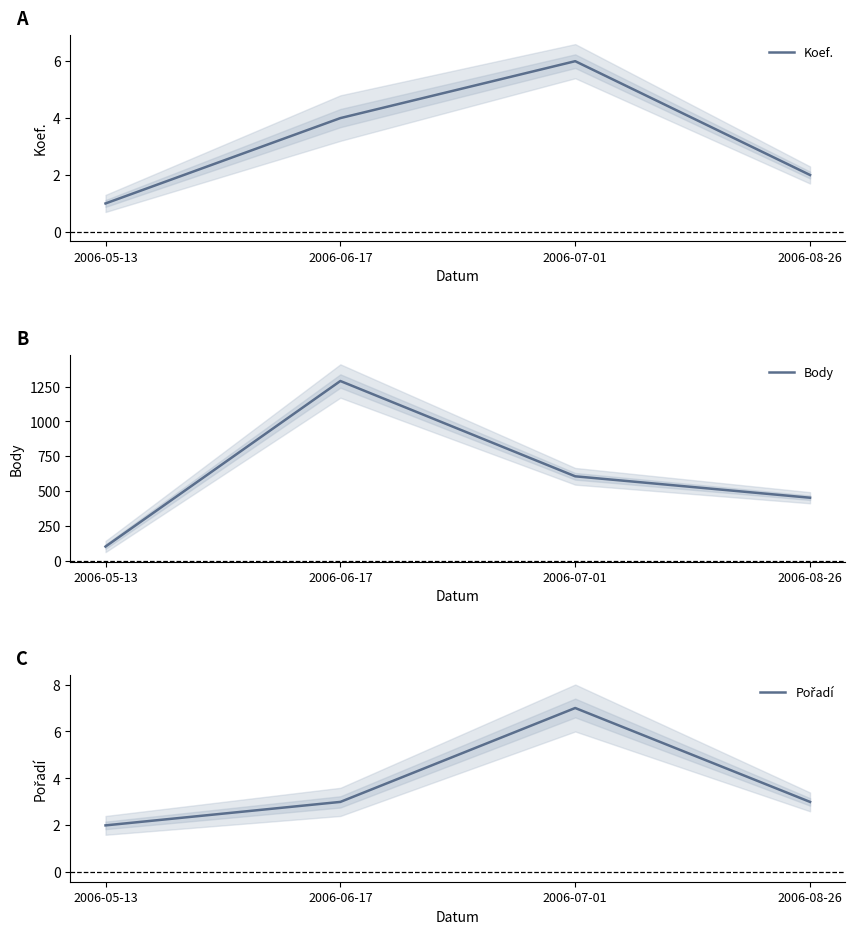

What is the sum of all Pořadí values?

15